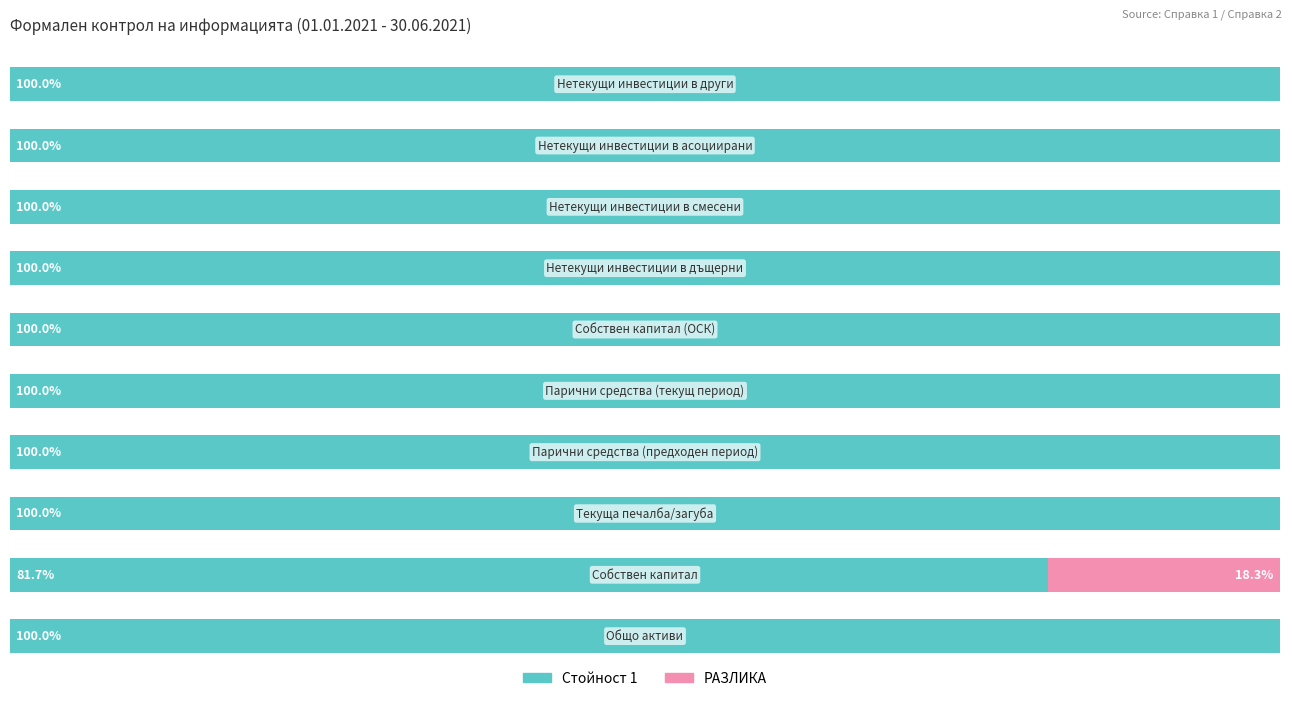

What are all the series names shown in the legend?

Стойност 1, РАЗЛИКА